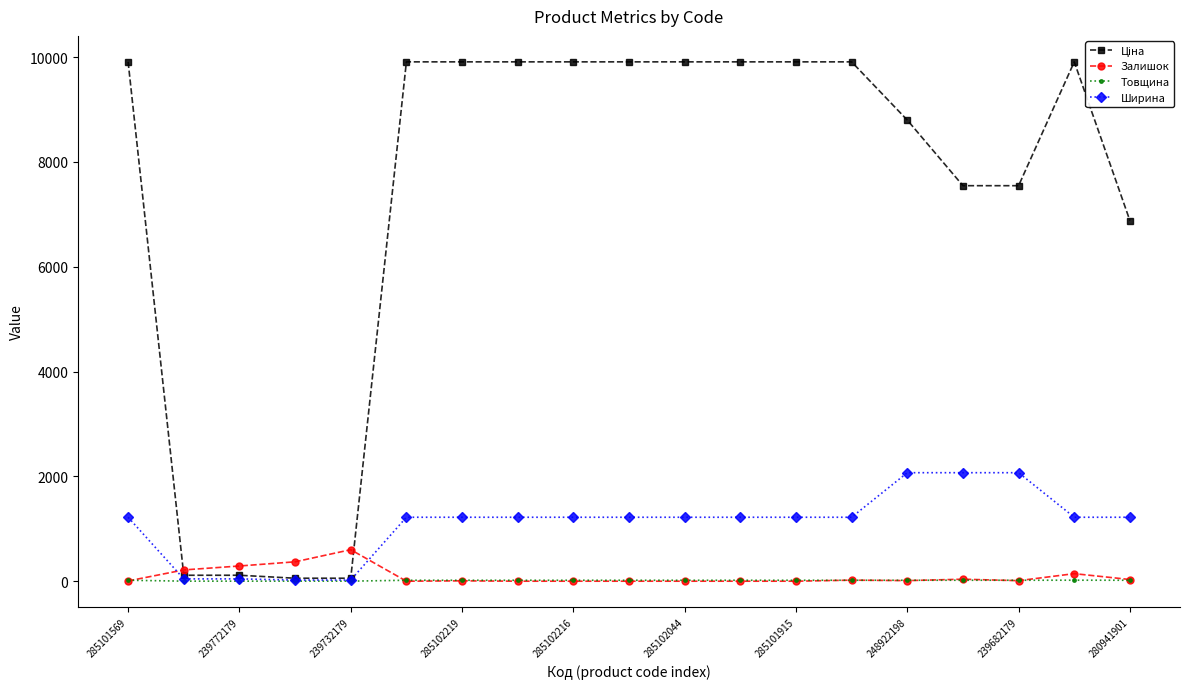

How many intersections are there between Залишок and Ширина?

2